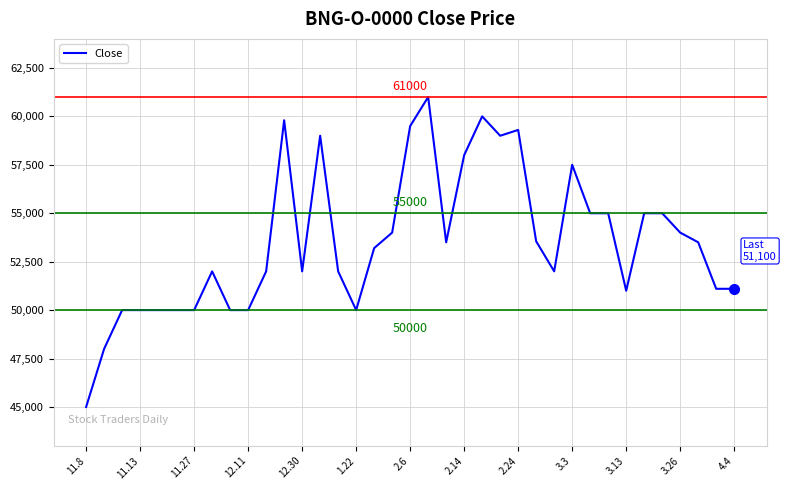

What is the difference between the maximum and minimum values?

16000